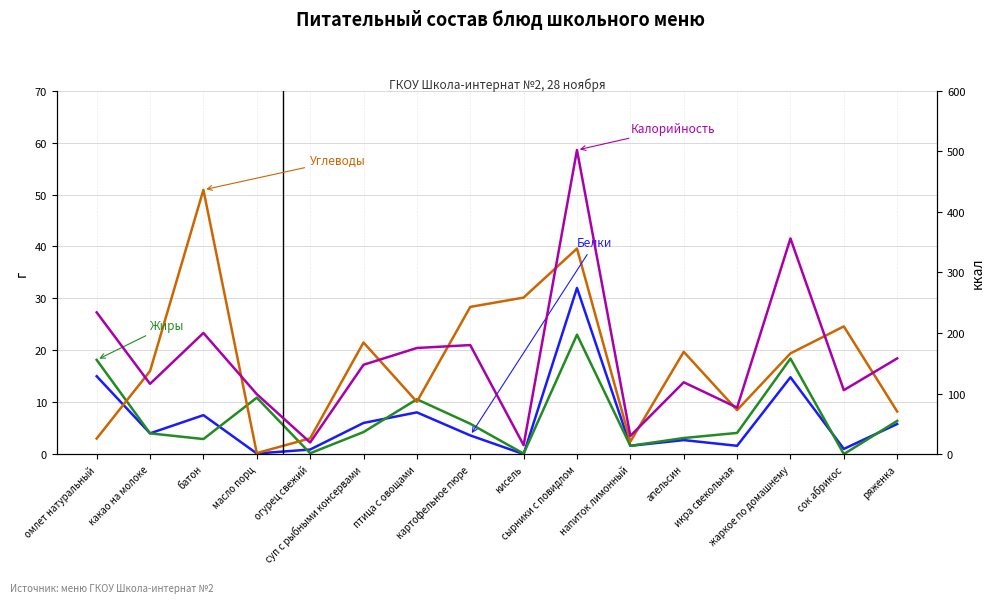

How many values in the Углеводы series exceed 19?

8